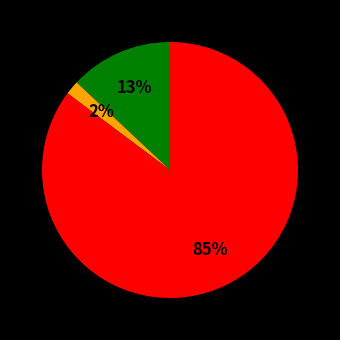

Is there a majority slice in this chart?

Yes